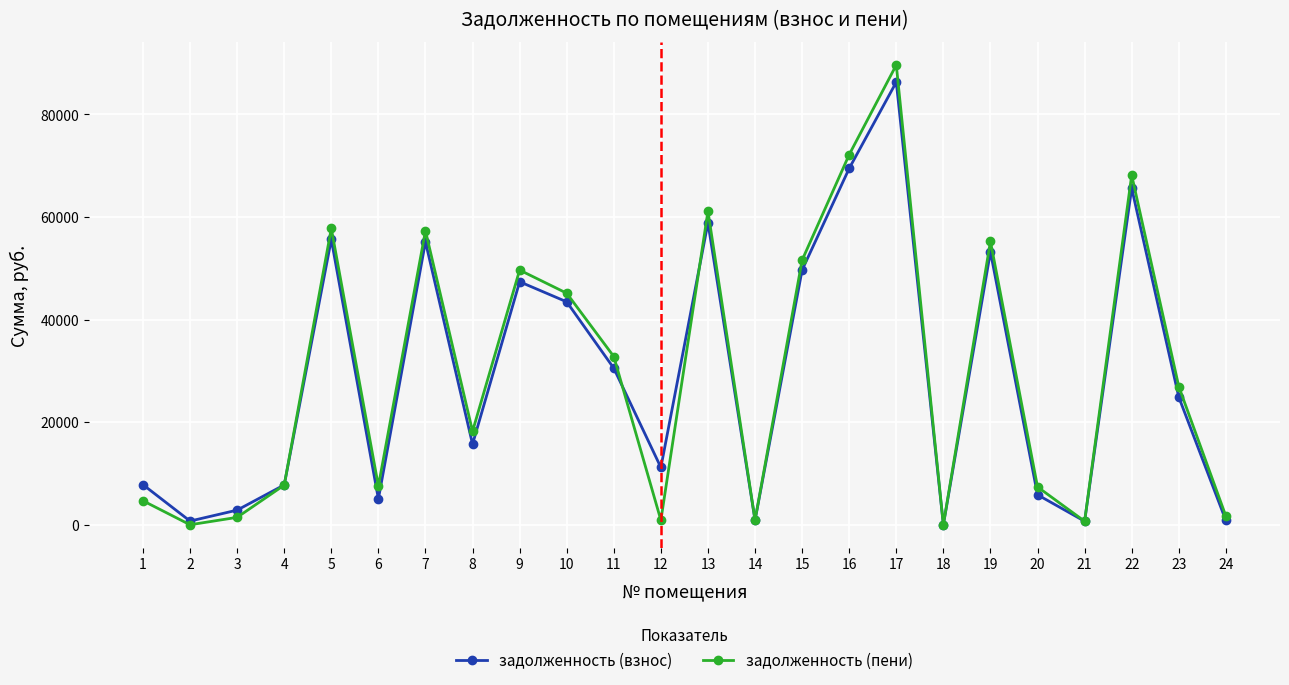

Count the number of data series in this chart.

2